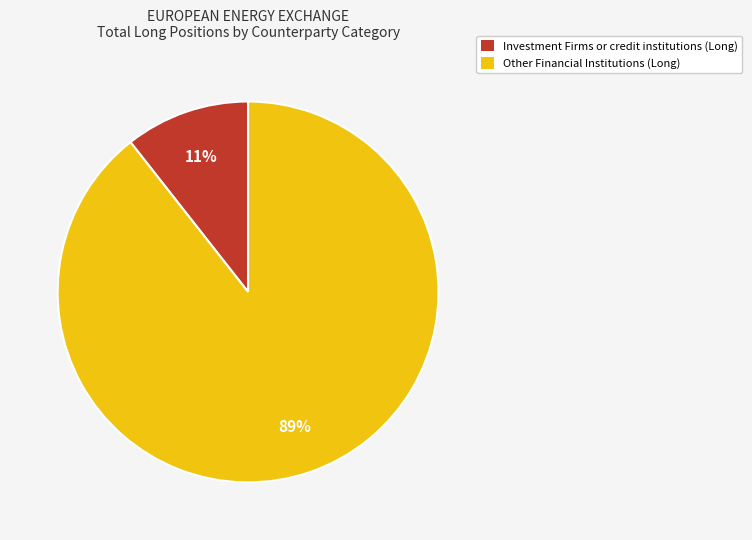

Is there any slice that represents more than half of the pie?

Yes